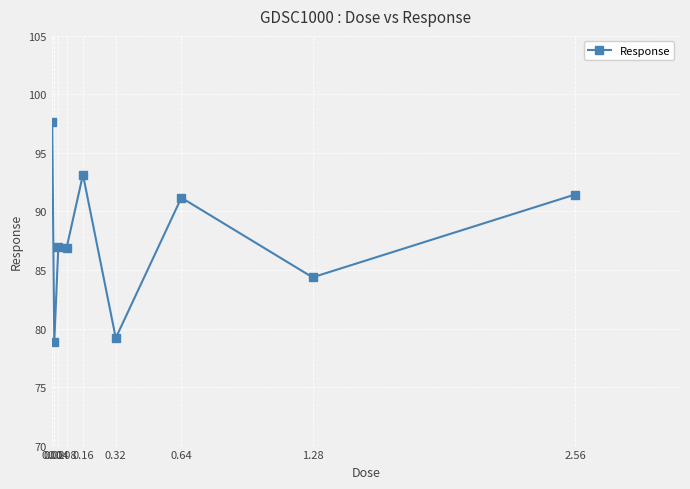

True or false: there are more than 1 points higher than both neighbors.

True